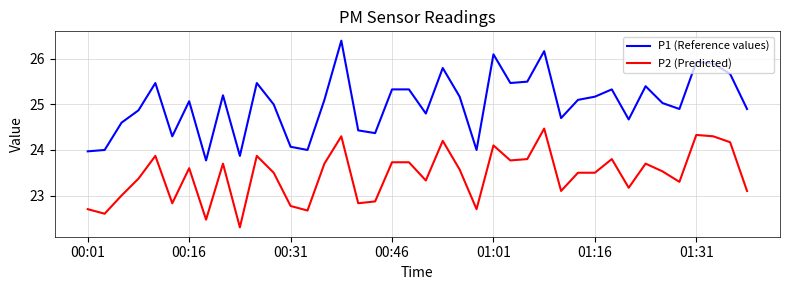

Which series has the largest total across all categories?

P1 (Reference values)